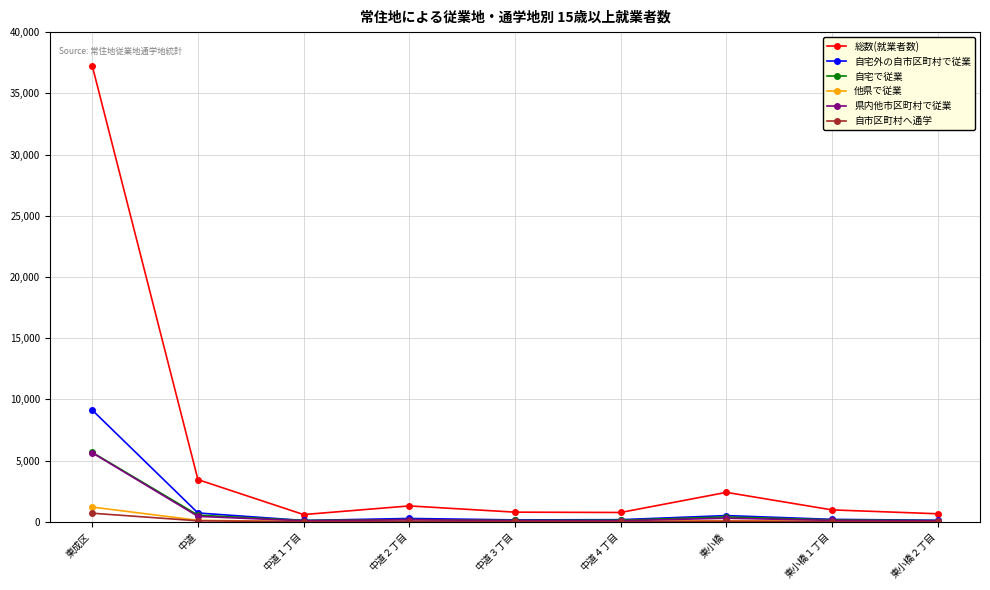

True or false: 総数(就業者数) has a value of 18875 at 東成区.

False